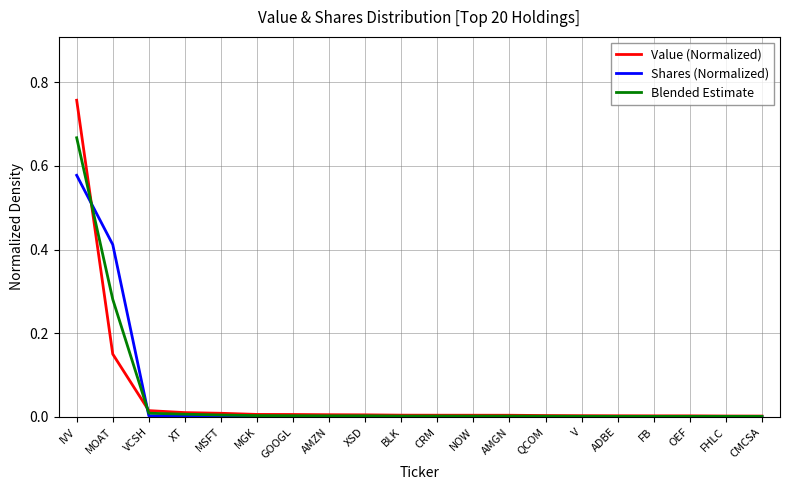

How many lines are shown in the chart?

3